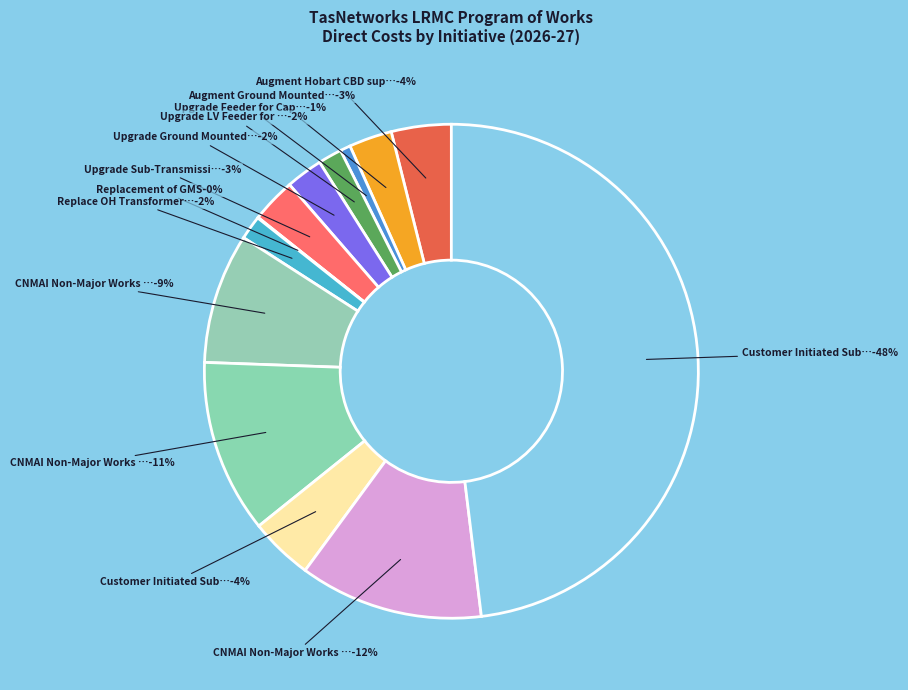

What is the smallest slice in the pie chart?

Replacement of GMS